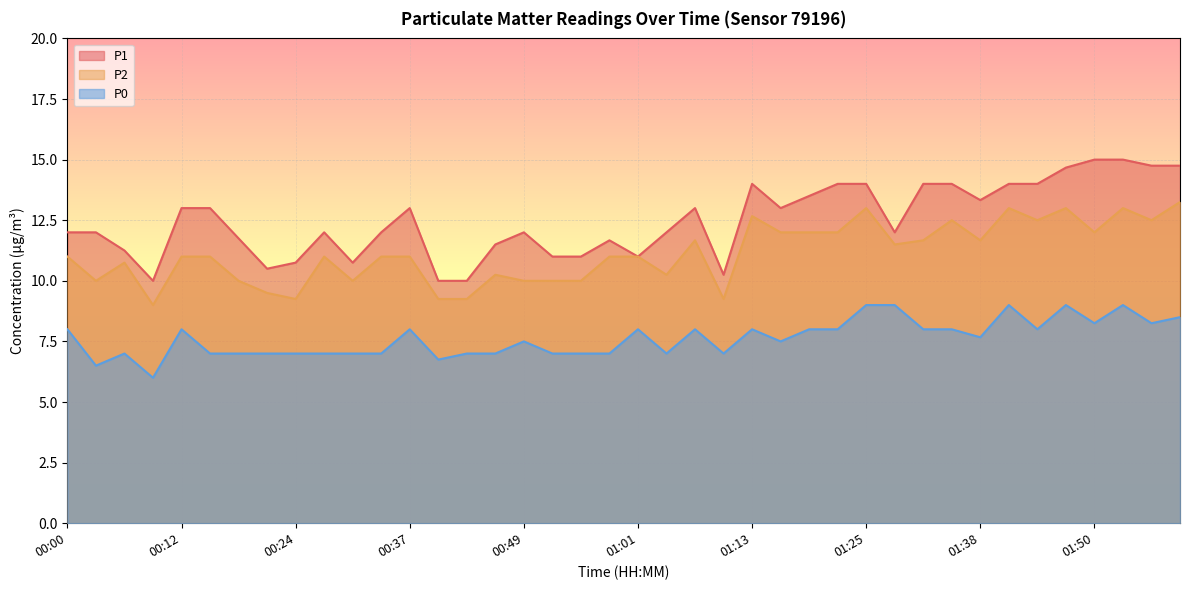

The P2 series shows 12.0 at 01:50. True or false?

True